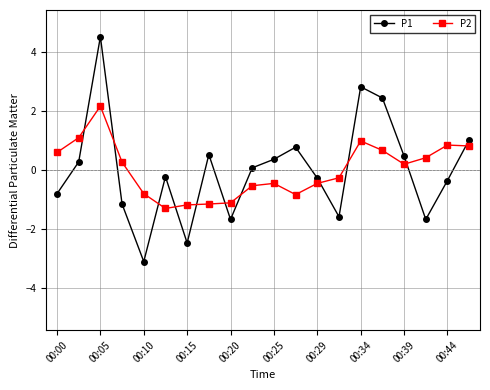

What is the difference between the maximum and minimum values in the P2 series?

3.5